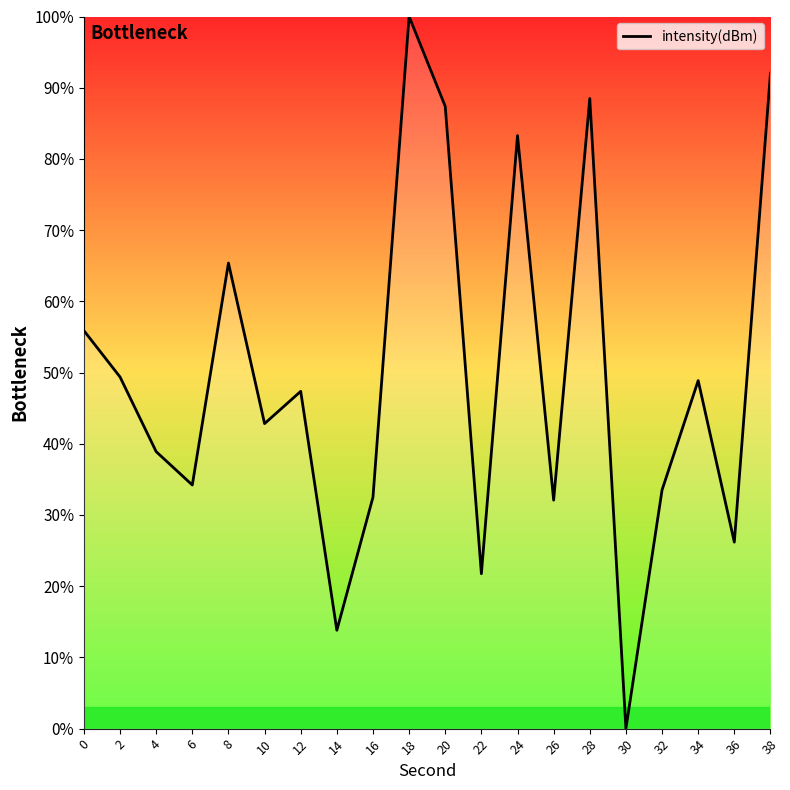

The chart shows a value of 26.2 at 36. True or false?

True